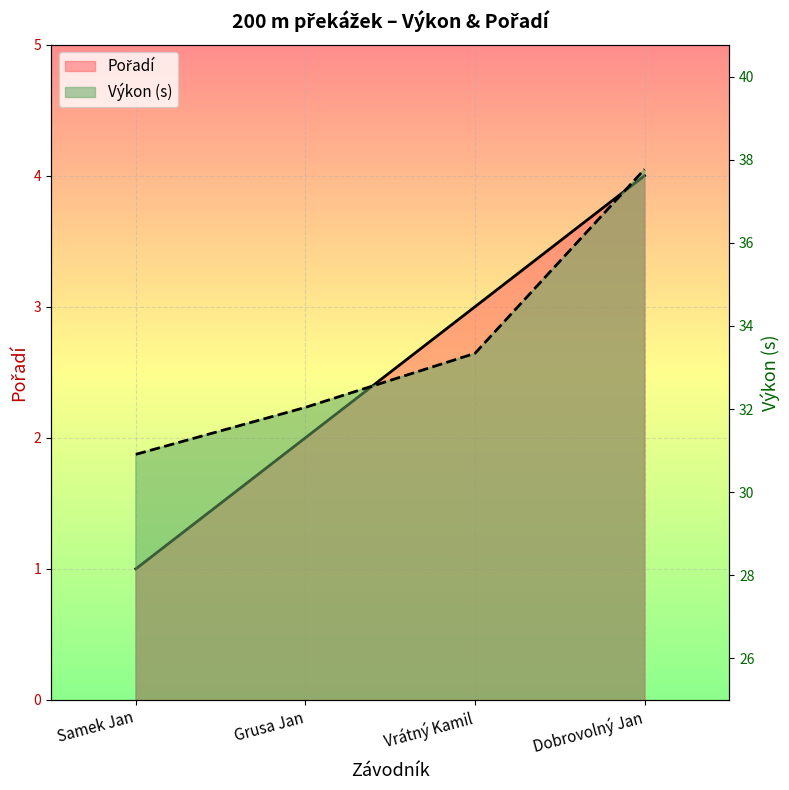

What is the label of the 2nd point from the left?

Grusa Jan